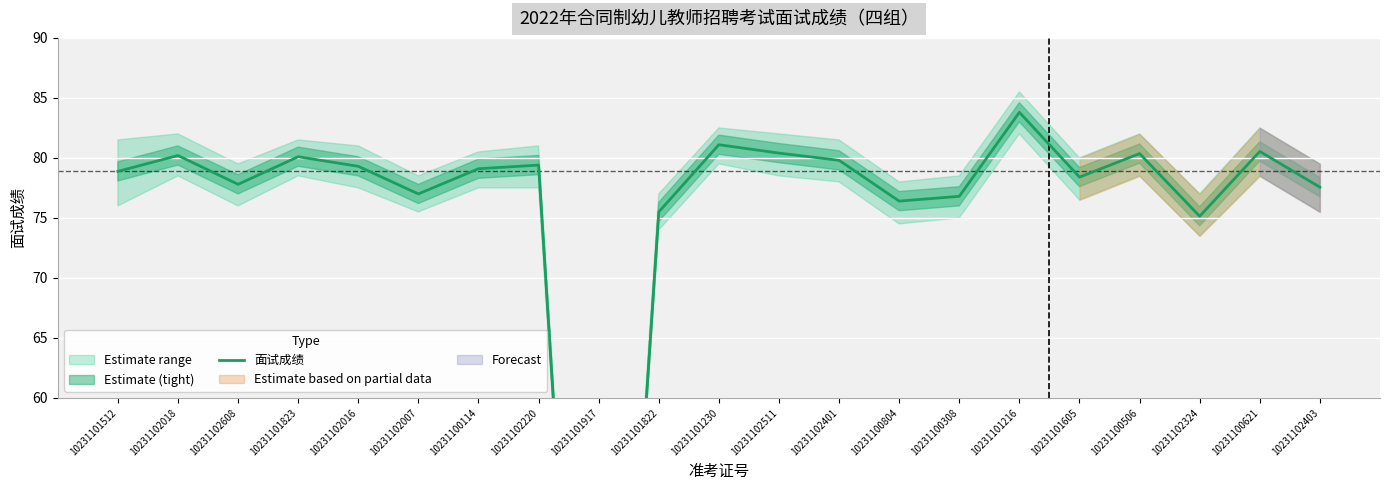

Rank the categories by value from lowest to highest.

10231101917, 10231102324, 10231101822, 10231100804, 10231100308, 10231102007, 10231102403, 10231102608, 10231101605, 10231101512, 10231100114, 10231102016, 10231102220, 10231102401, 10231101823, 10231102018, 10231100506, 10231102511, 10231100621, 10231101230, 10231101216